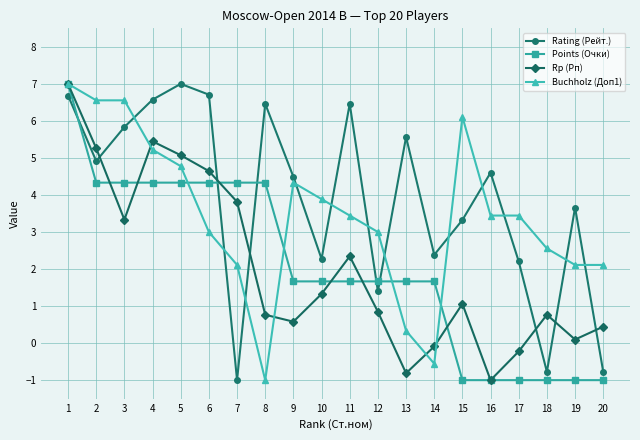

The Rp (Рп) series shows 1.1 at 11. True or false?

False